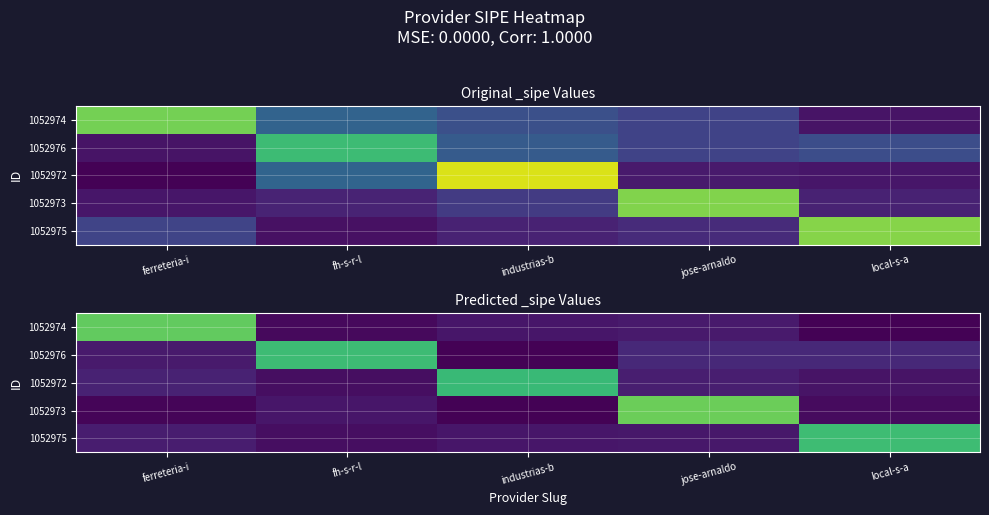

Rank the series by their maximum value, from lowest to highest.

1052972, 1052976, 1052975, 1052974, 1052973